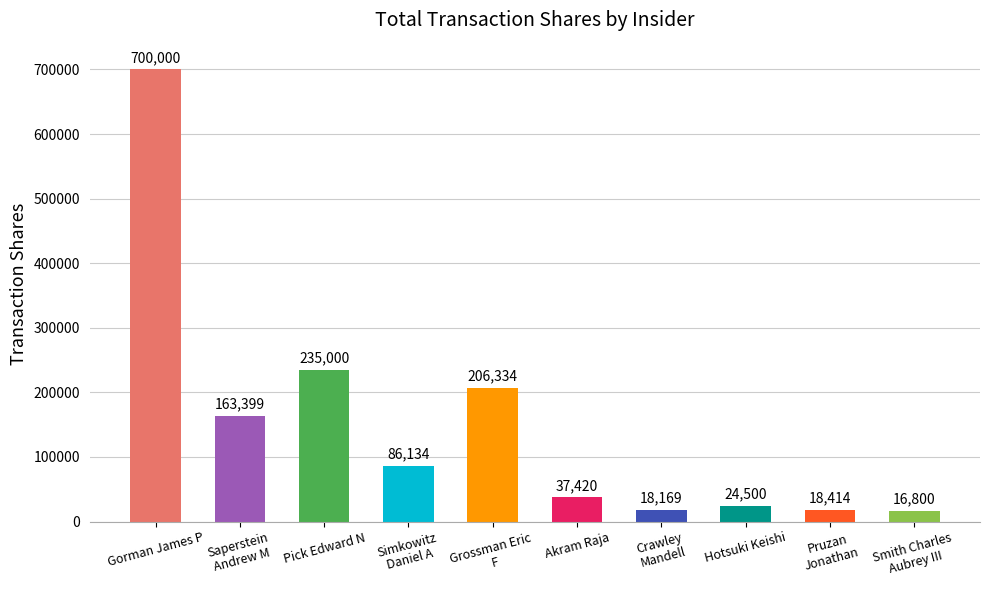

Rank the categories by value from lowest to highest.

Smith Charles
Aubrey III, Crawley
Mandell, Pruzan
Jonathan, Hotsuki Keishi, Akram Raja, Simkowitz
Daniel A, Saperstein
Andrew M, Grossman Eric
F, Pick Edward N, Gorman James P